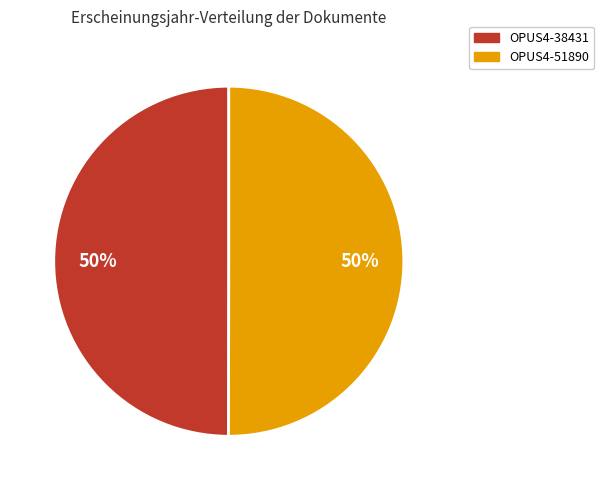

The OPUS4-38431 slice represents 61% of the pie. True or false?

False